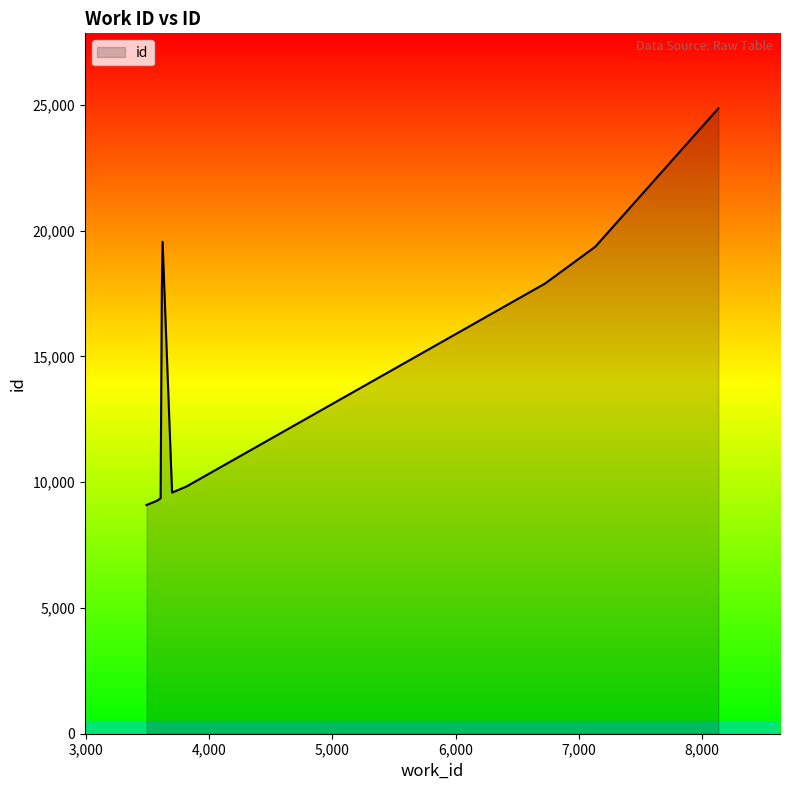

What is the smallest value displayed?

9092